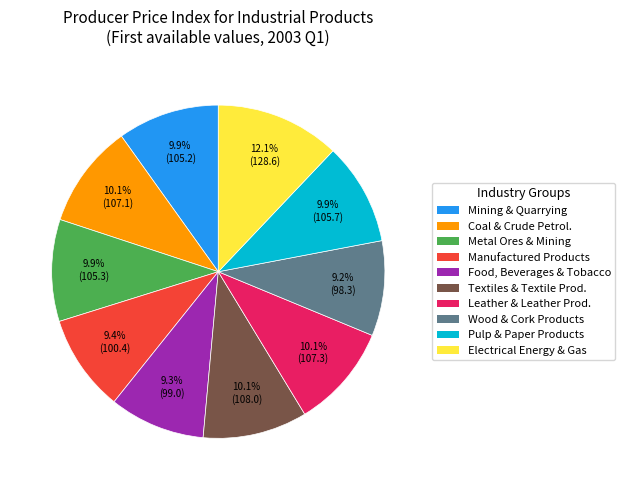

Count the number of slices in the pie.

10